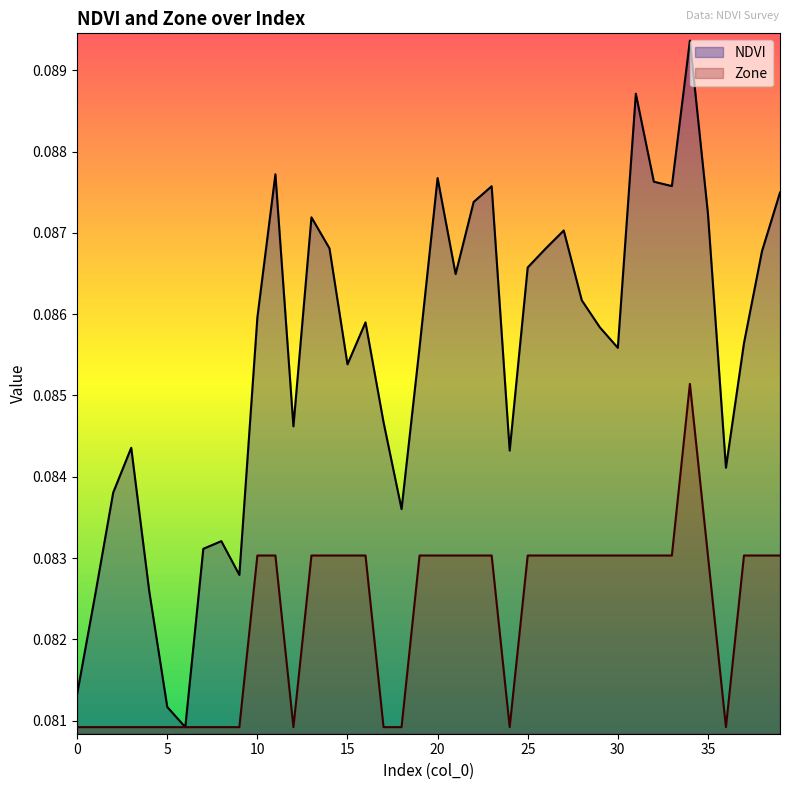

Between 22 and 9, which is larger?

22